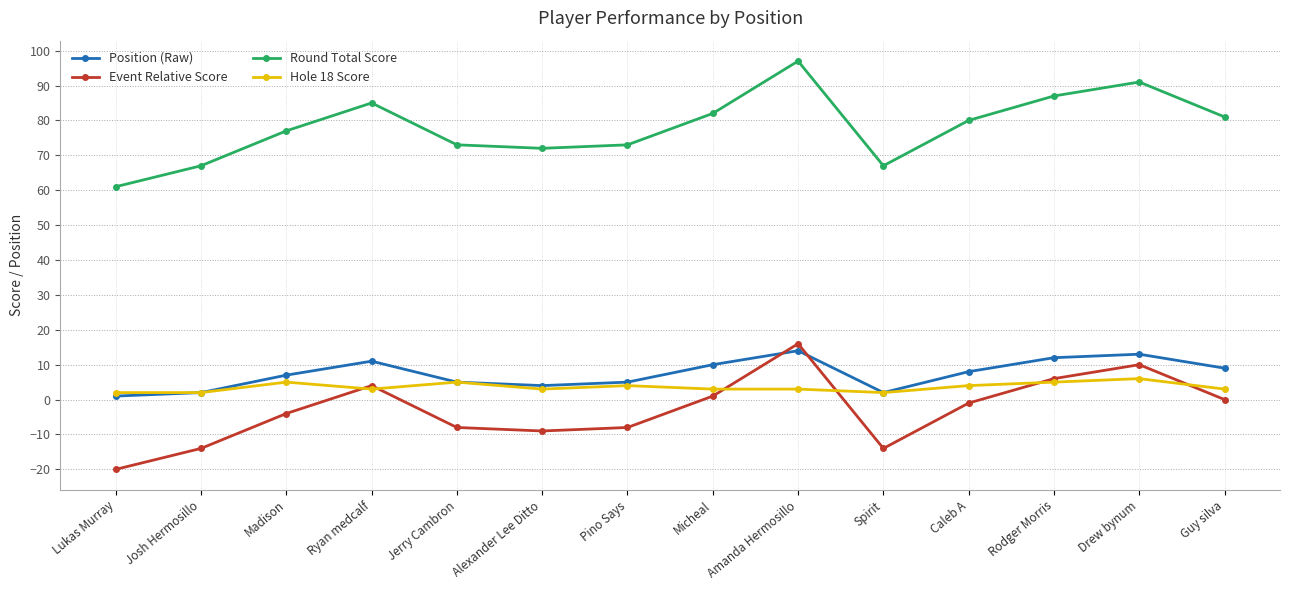

Which series has the largest total across all categories?

Round Total Score